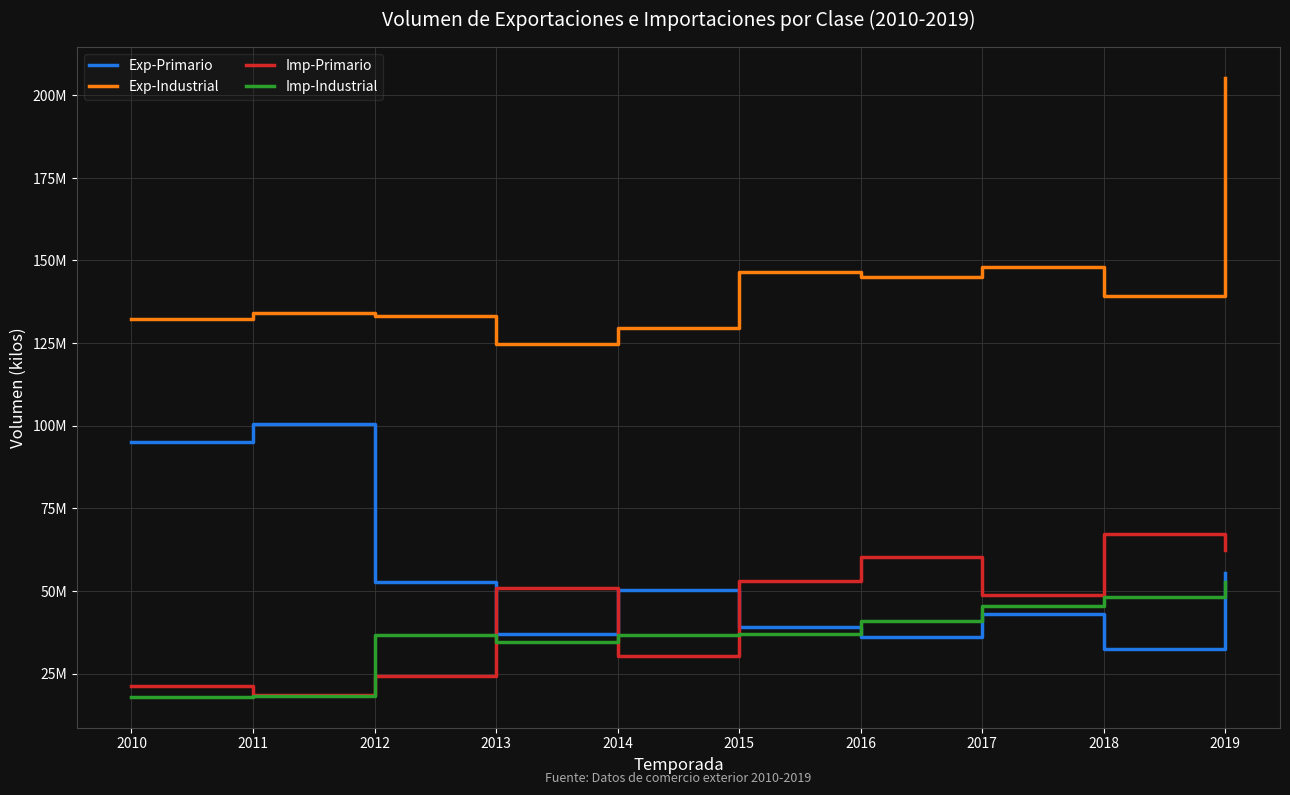

Is it true that Exp-Industrial equals 139220491.7 at 2018?

True